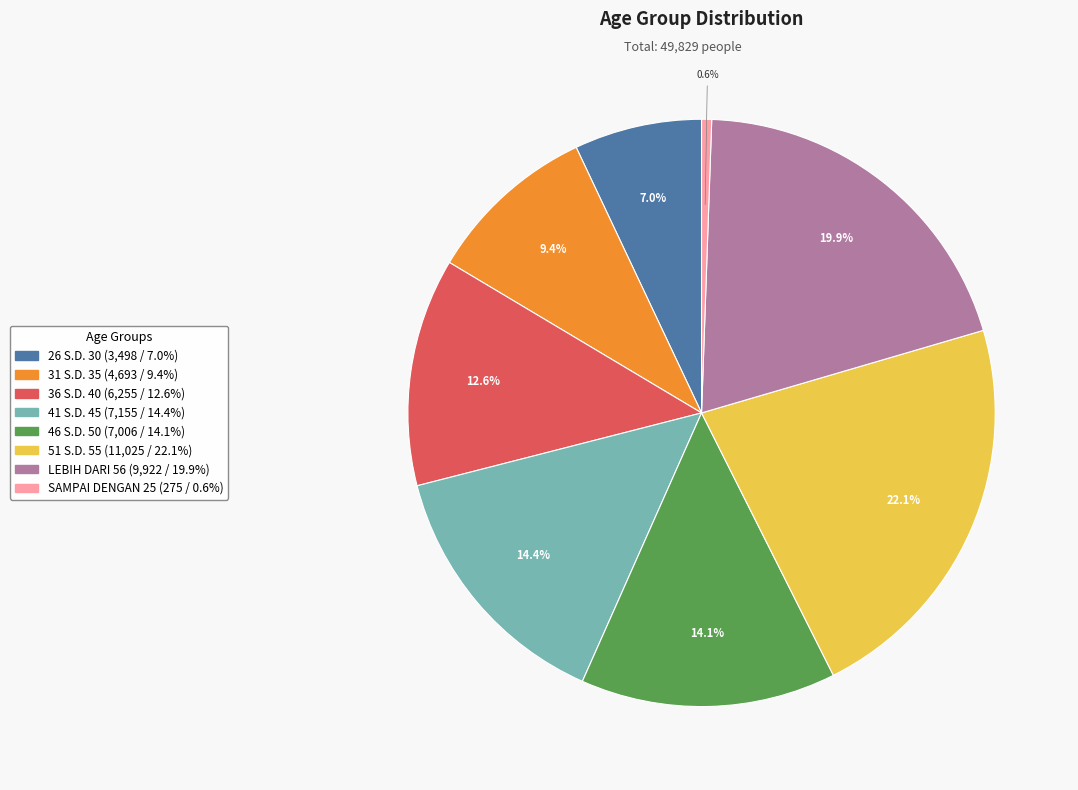

Does any single category account for the majority?

No